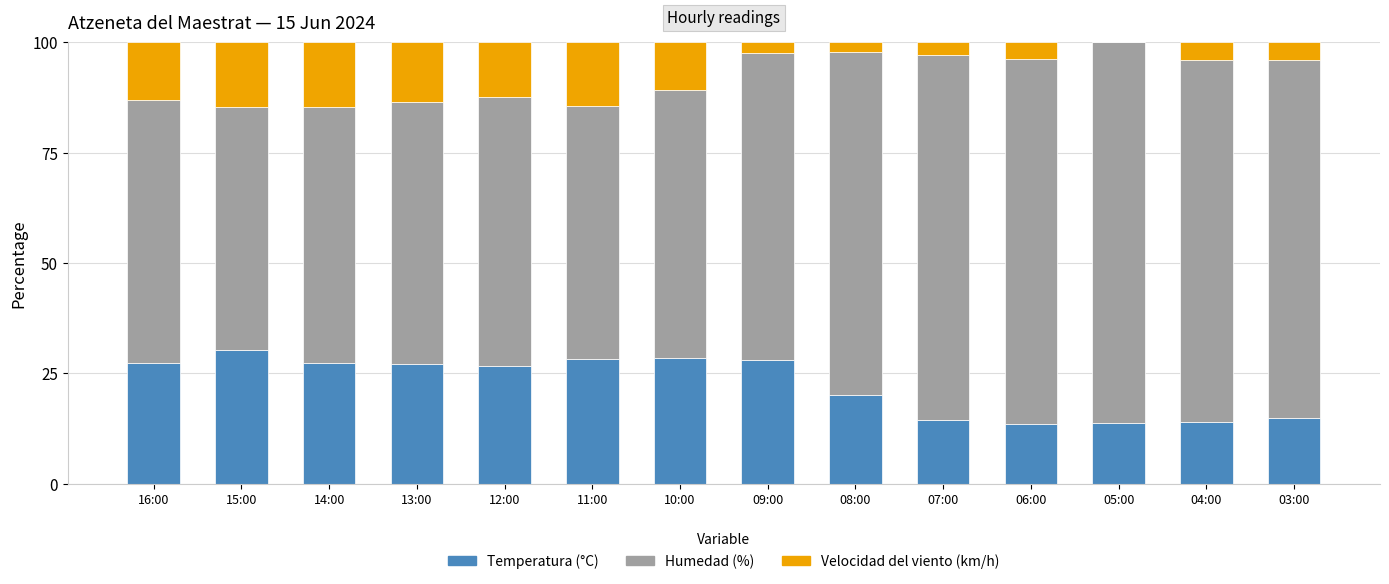

The Temperatura (°C) series shows 7.9 at 14:00. True or false?

False